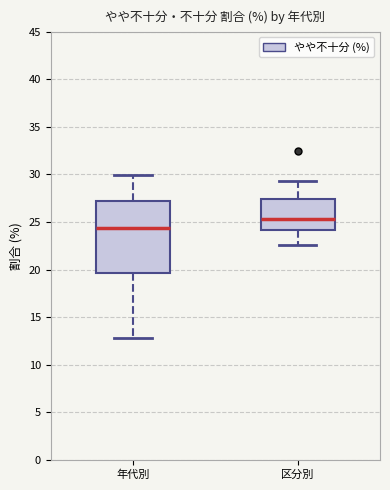

Which box is the tallest, from its lower edge to its upper edge?

年代別